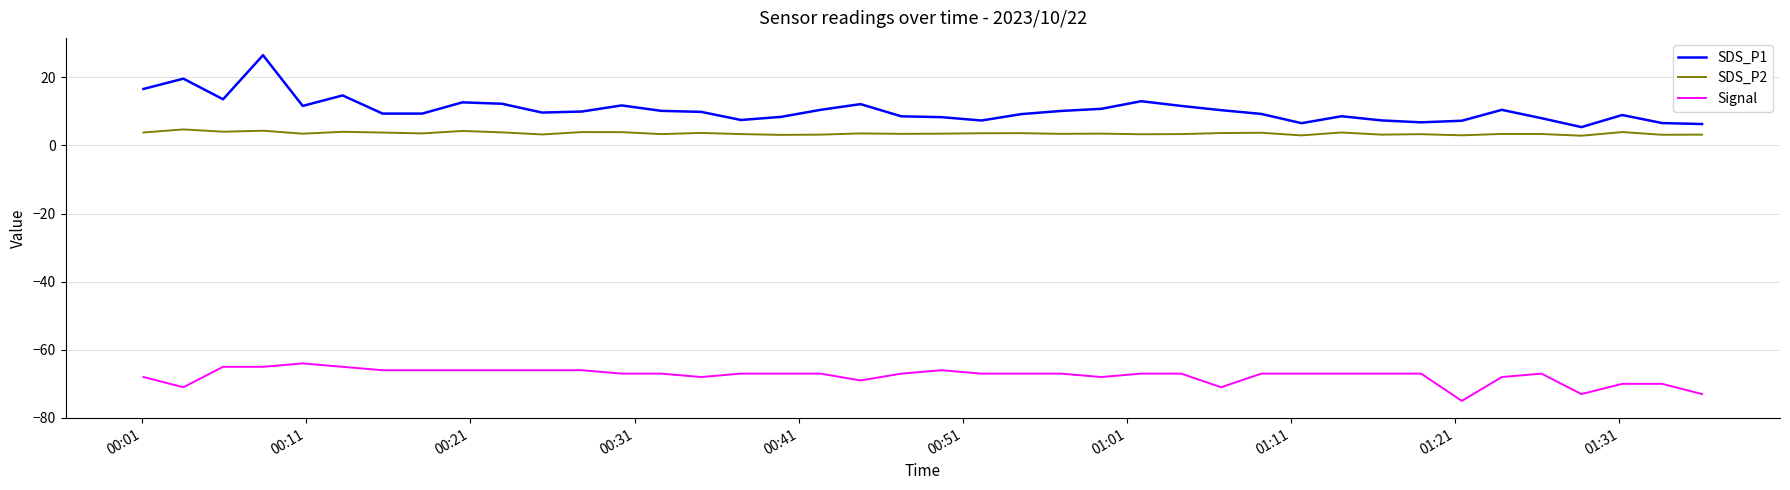

True or false: SDS_P2 and SDS_P1 cross at least once.

False